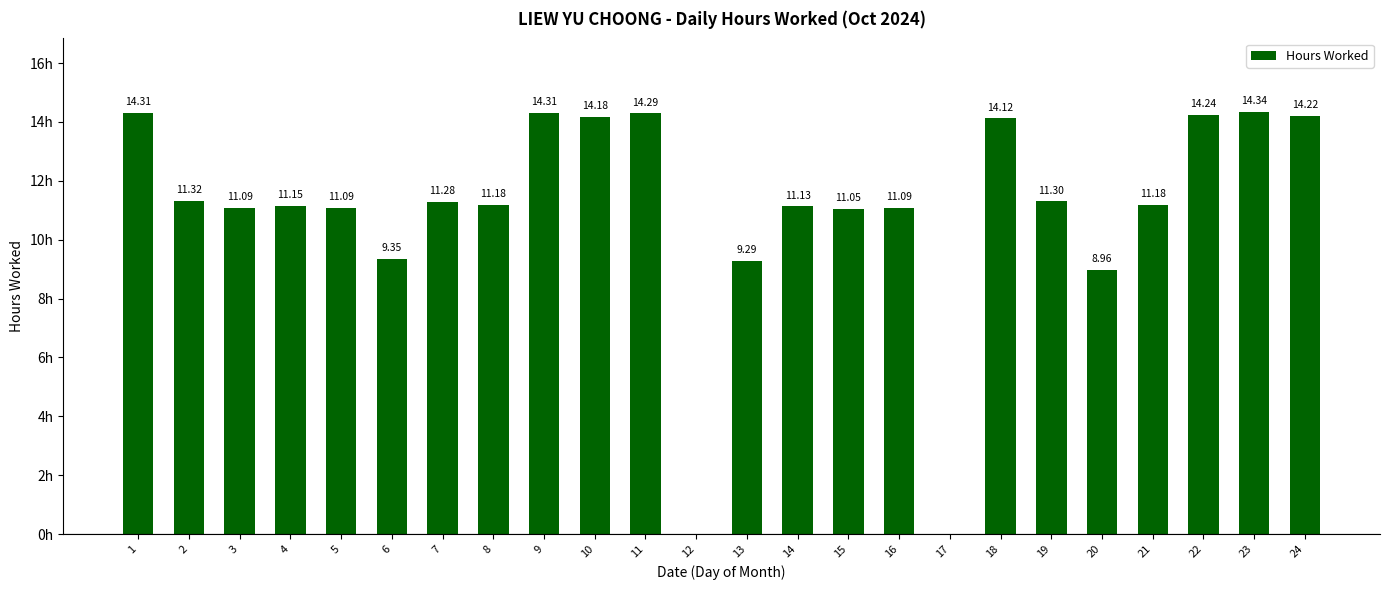

Approximately how many times larger is the value at 23 compared to 20?

1.6